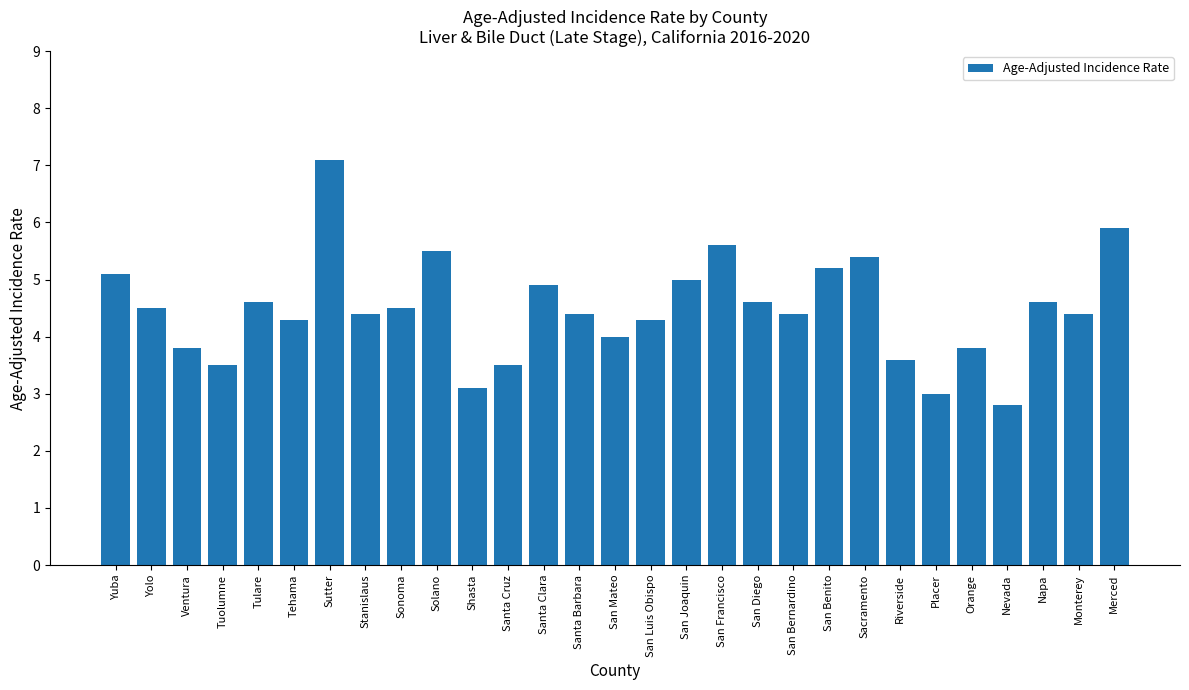

What is the greatest value displayed?

7.1